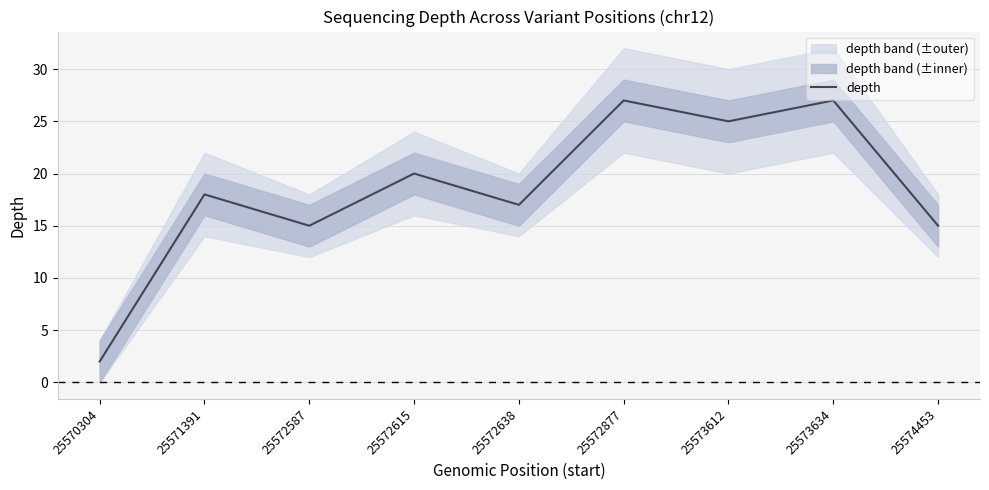

True or false: the data has more than 0 interior local peaks.

True